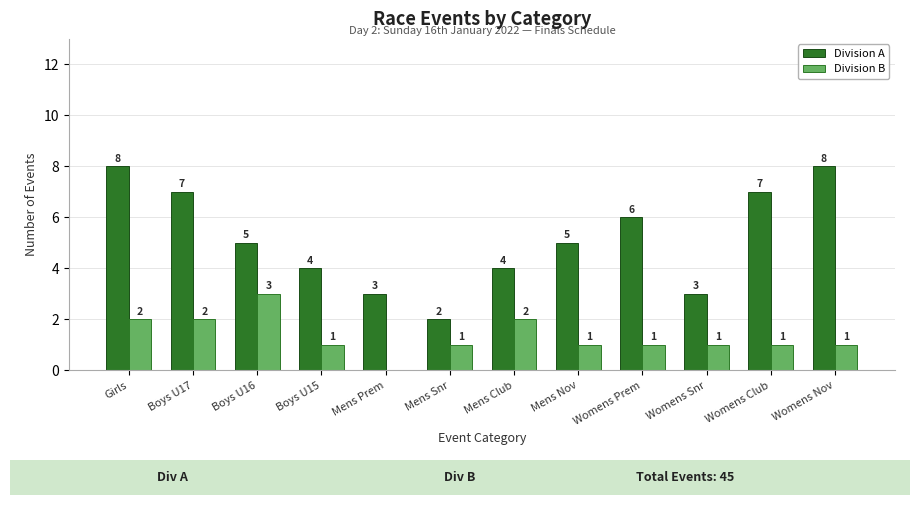

Is it true that Division A equals 2 at Womens Snr?

False